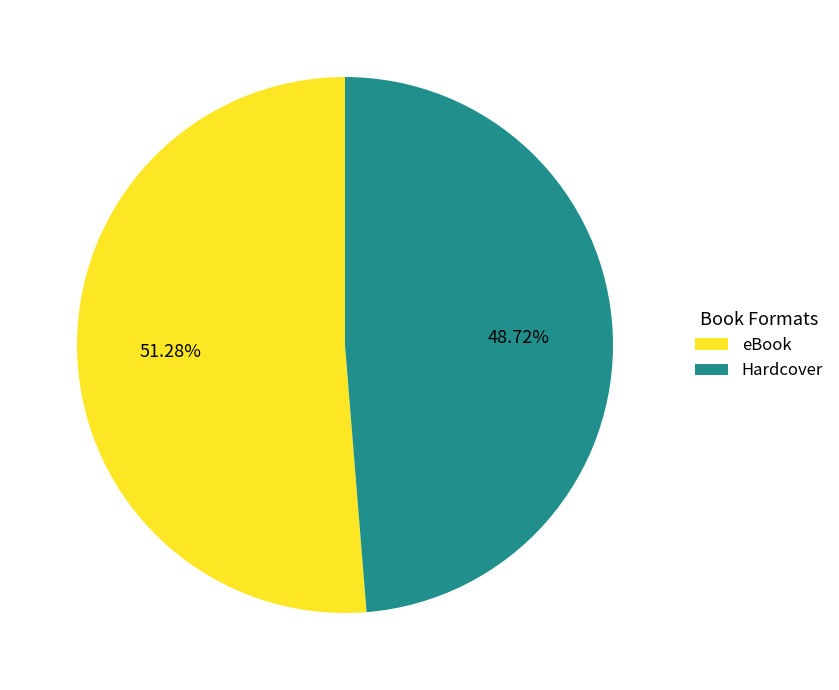

What is the majority slice?

eBook